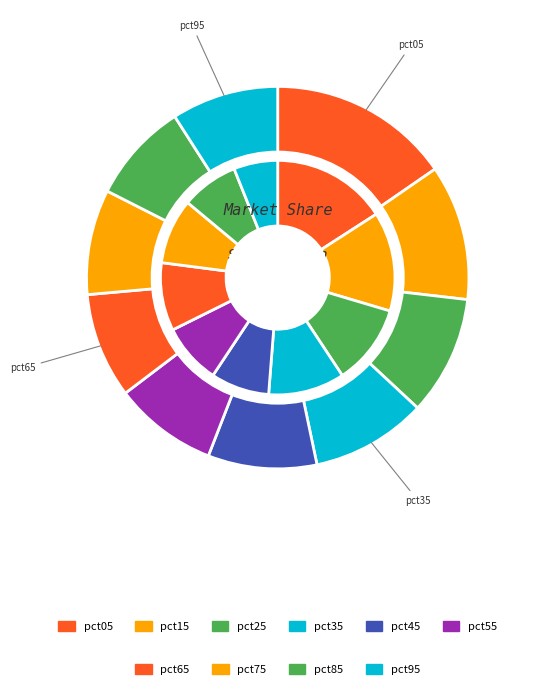

What percentage is NOT represented by 2?

88.9%